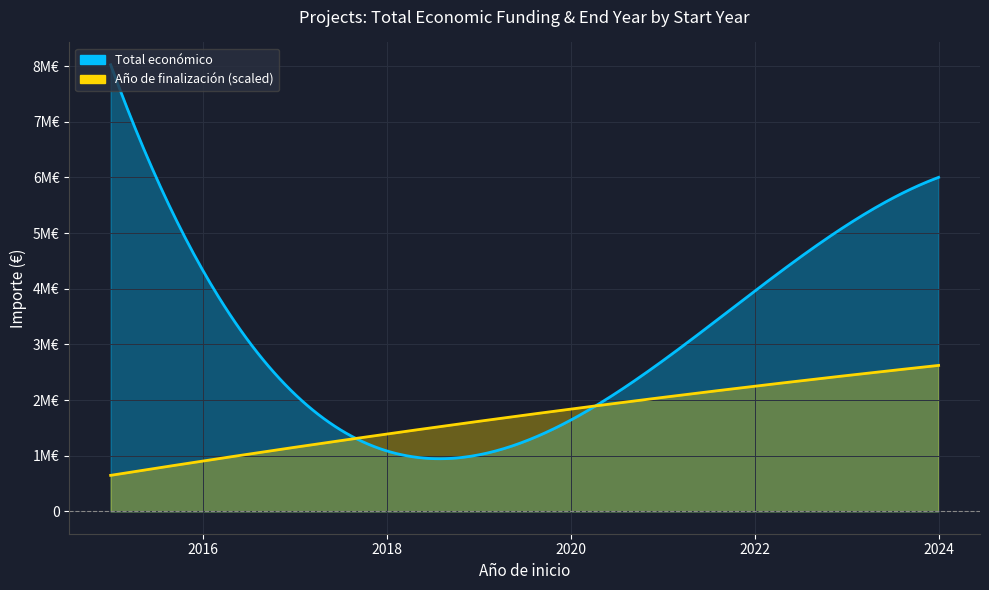

How many lines are shown in the chart?

2